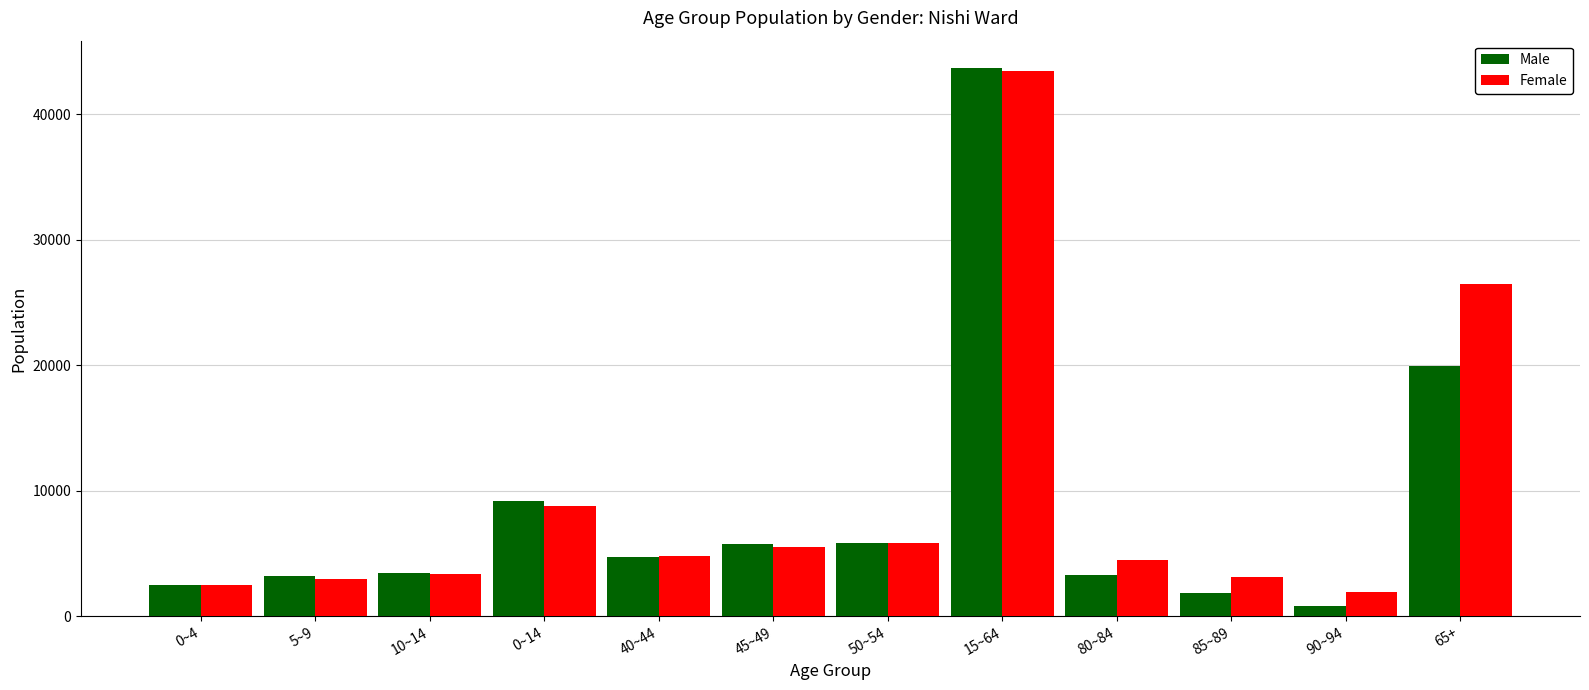

What is the value of the Female bar at the 1st from the left?

2486